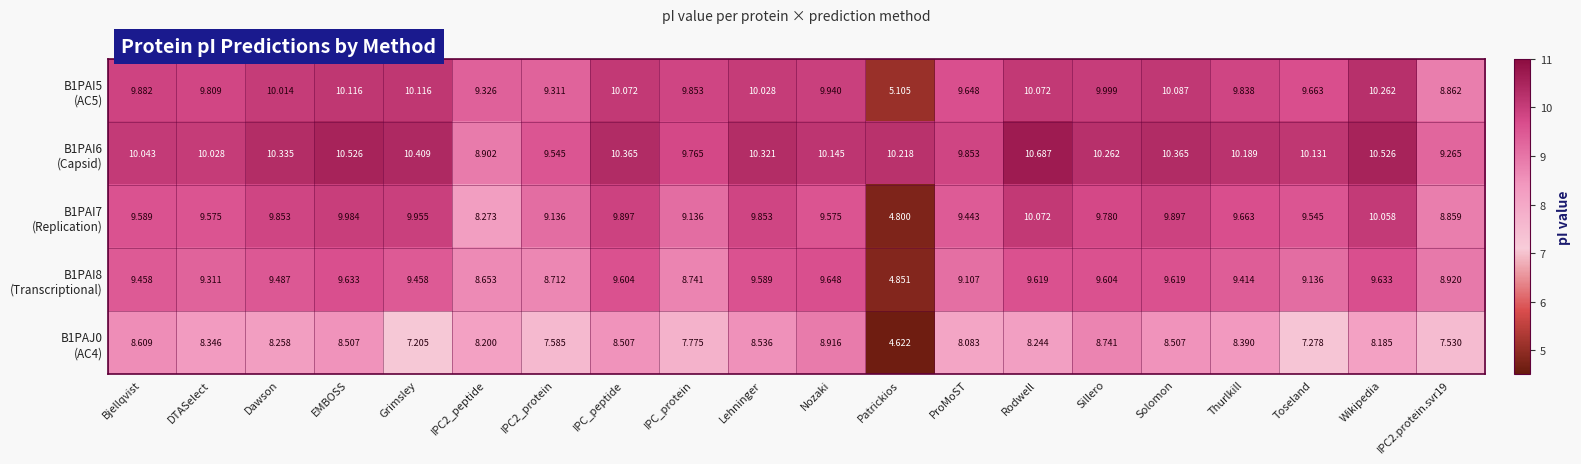

At which category does the chart reach its peak across all series?

Rodwell